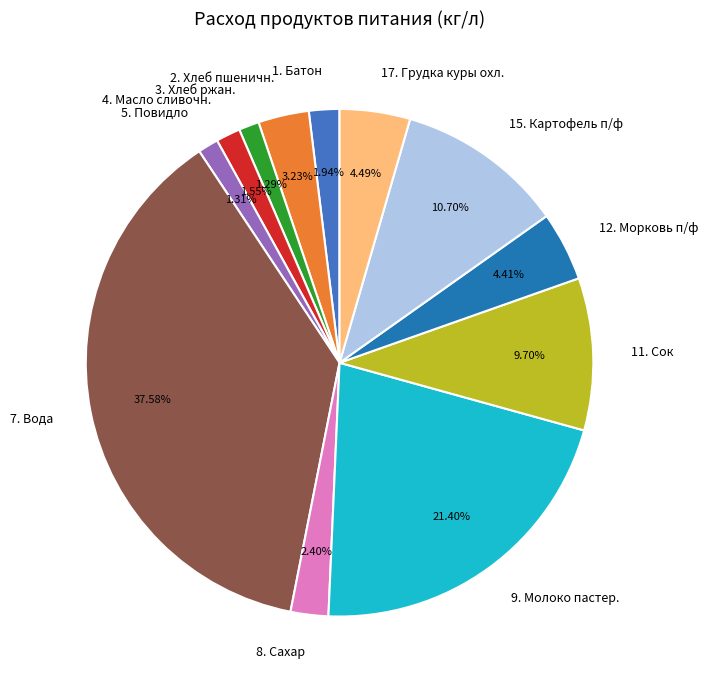

To the nearest percent, what is the combined percentage of 2. Хлеб пшеничн. and 5. Повидло?

5%